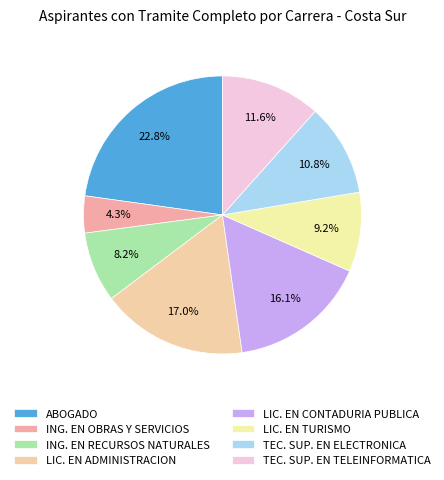

To the nearest percent, what is the average slice percentage?

12%